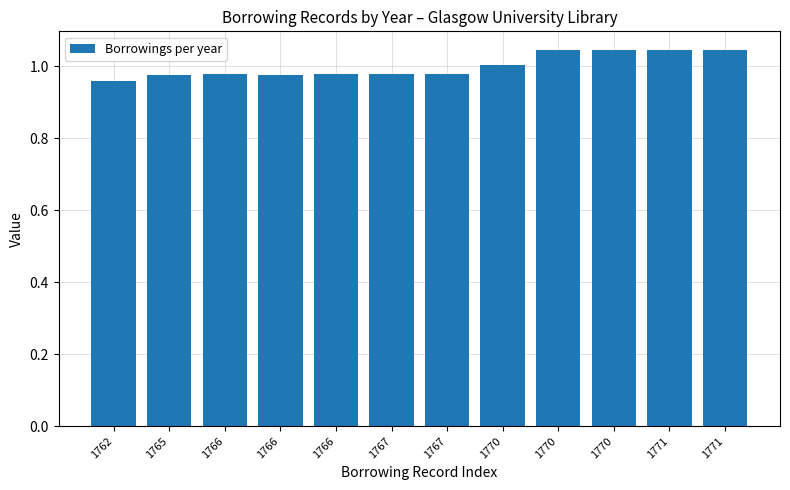

Which category has the highest value across all series?

1771